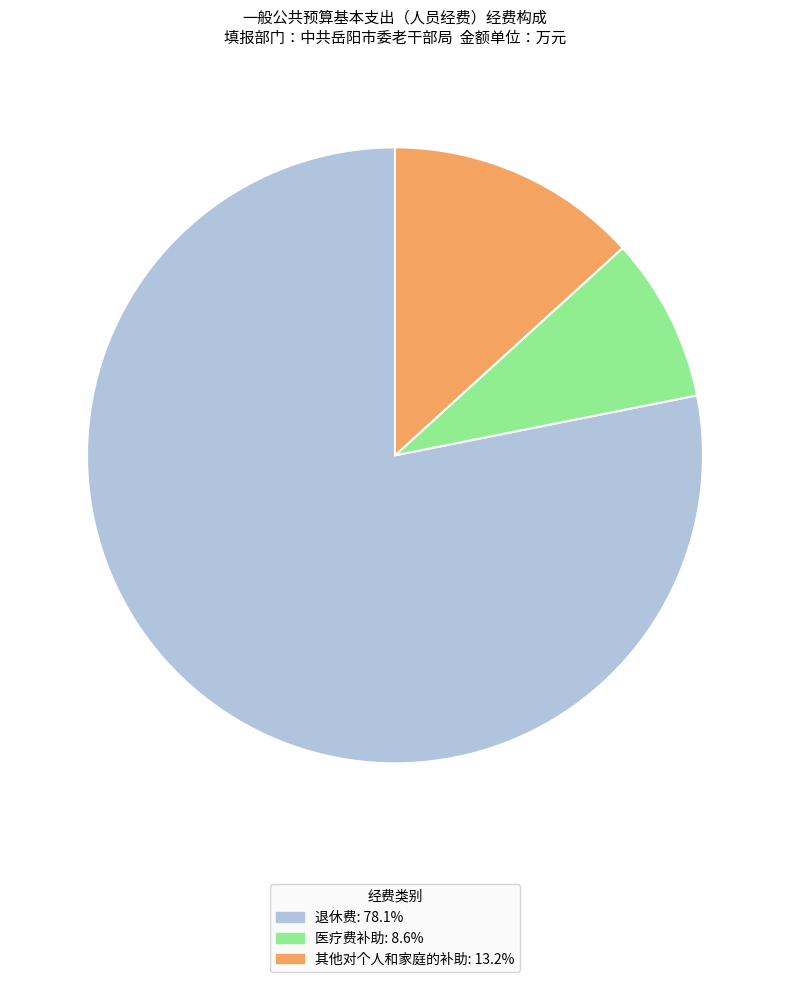

Does any single category account for the majority?

Yes